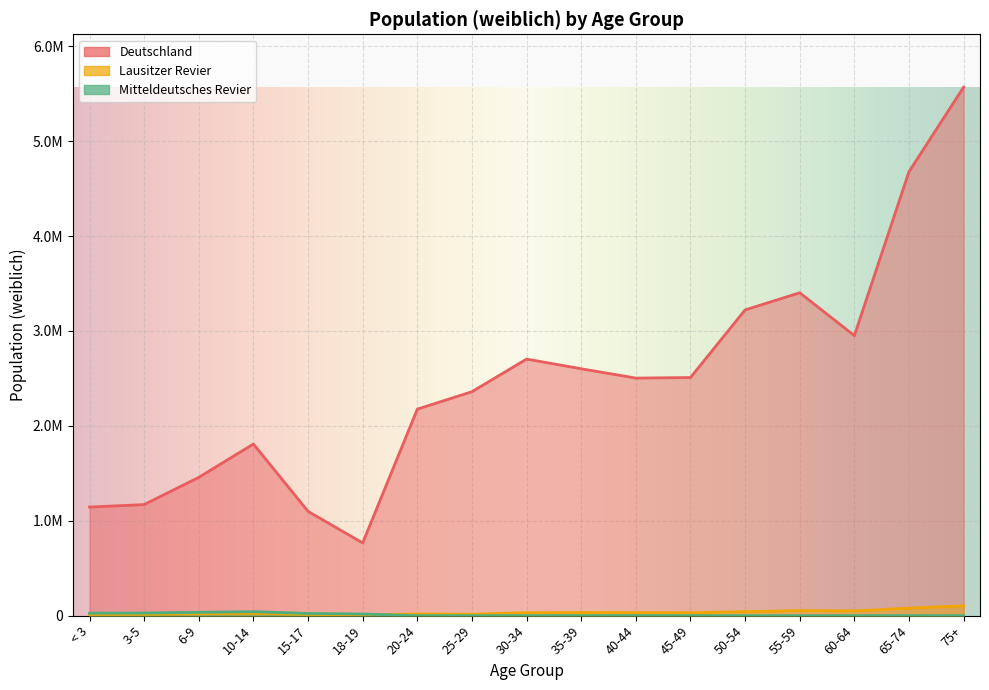

True or false: Mitteldeutsches Revier and Deutschland intersect in this chart.

False